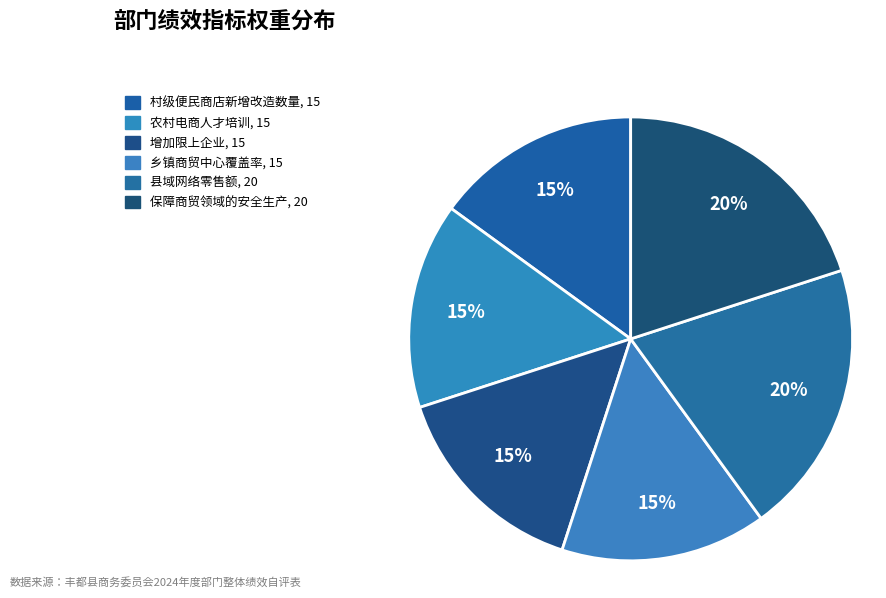

What is the change in value from 农村电商人才培训 to 保障商贸领域的安全生产?

+5